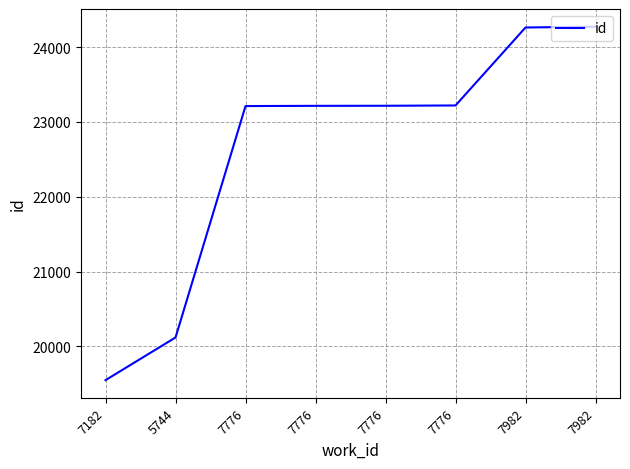

Is this an area chart (filled region under the line)?

No